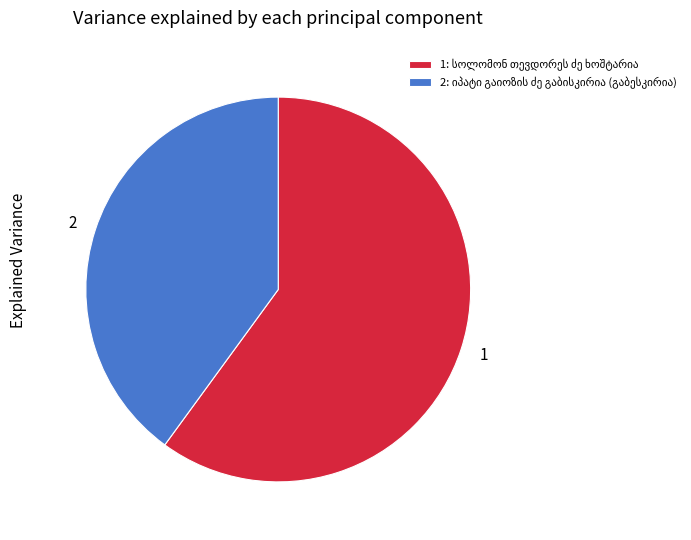

Is there a majority slice in this chart?

Yes